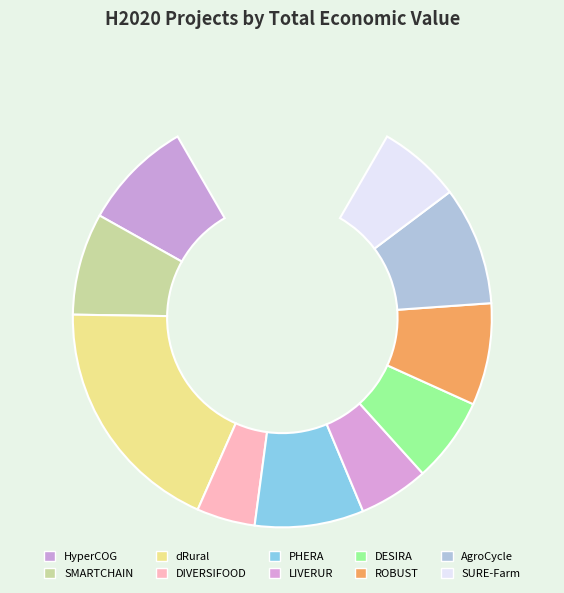

Which slice is the largest?

dRural